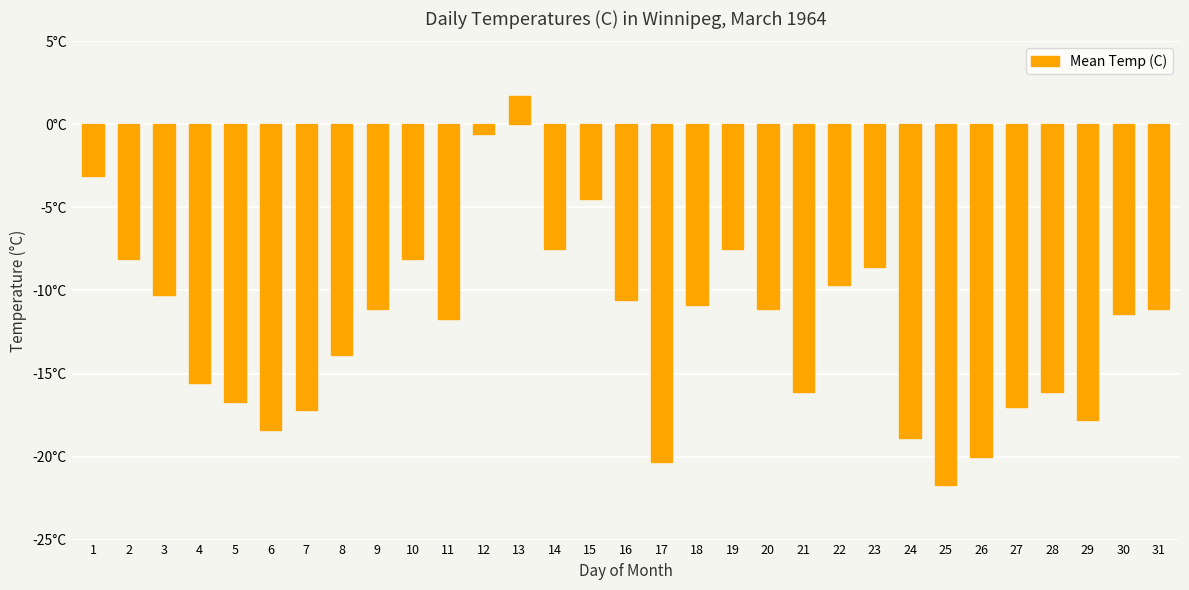

What is the sum of the values at 30 and 16?

-22.0